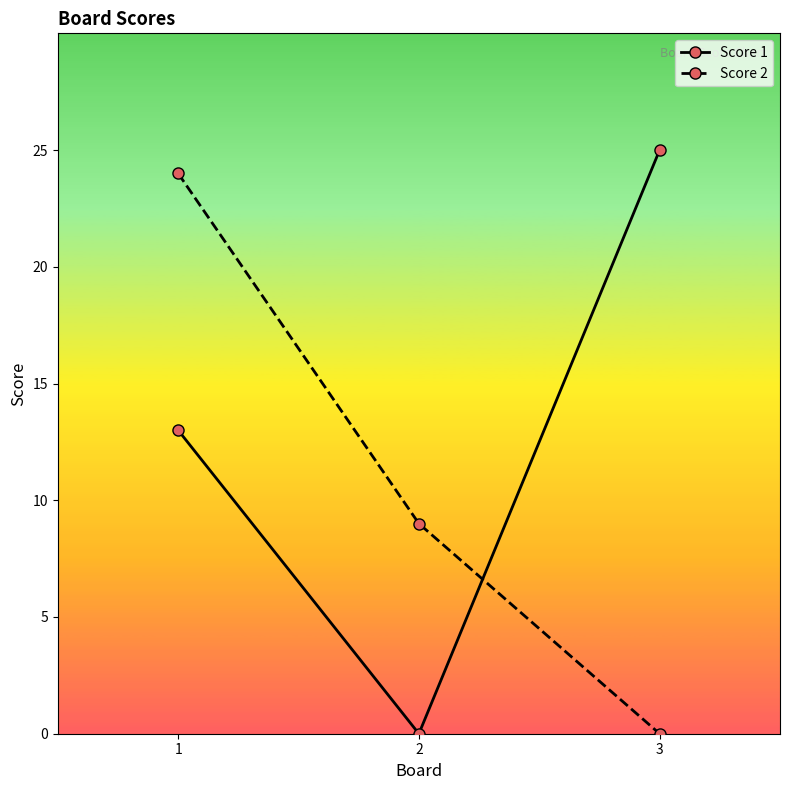

Is the value of Score 1 at 1 greater than the value of Score 2 at 3?

Yes